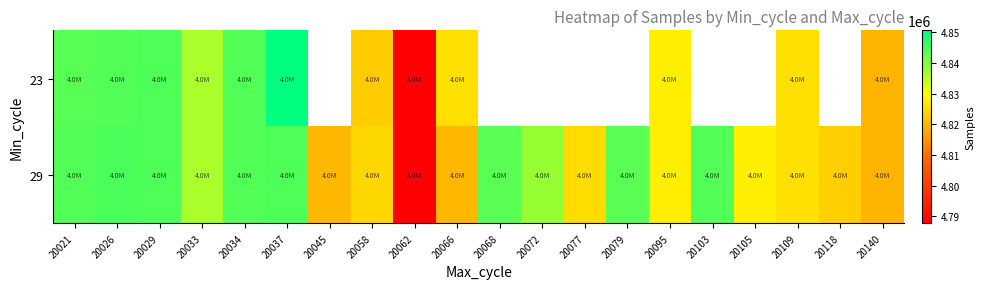

Read the 29 value at 20034.

4843983.0